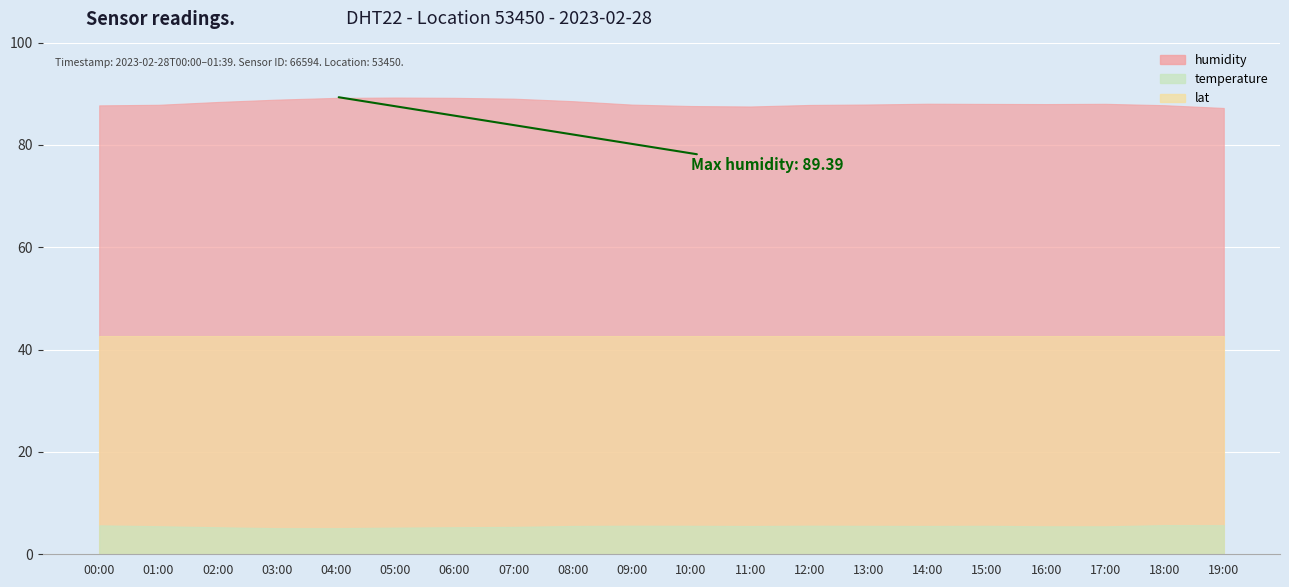

Count the number of categories in the chart.

20